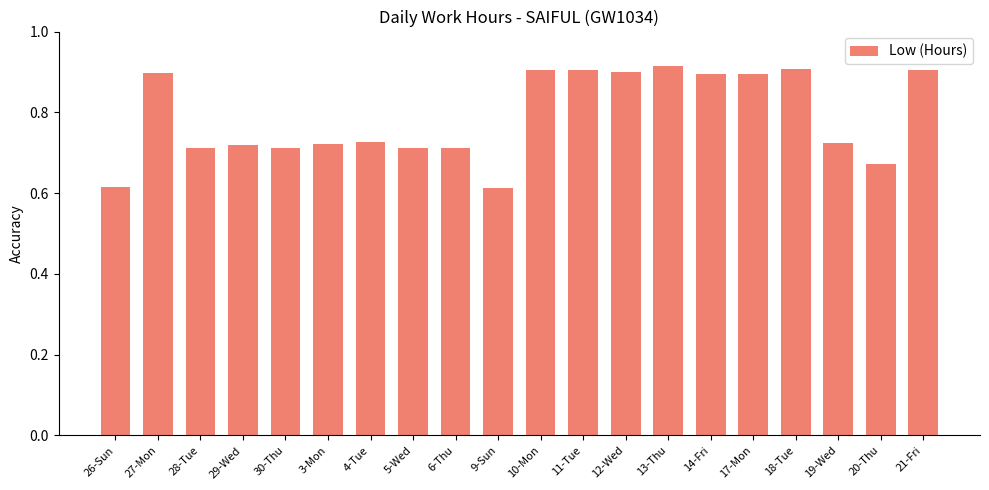

What is the sum of the values at 12-Wed and 13-Thu?

1.8